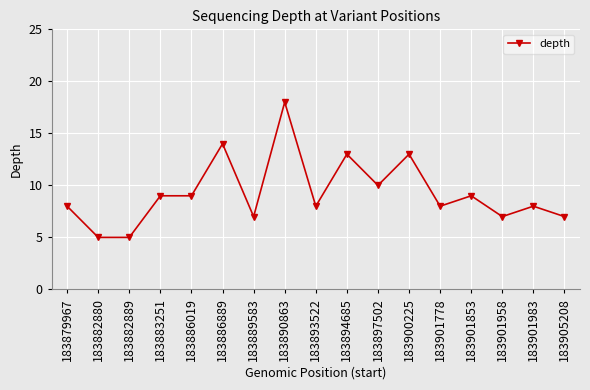

What is the value of the 15th point from the left?

7